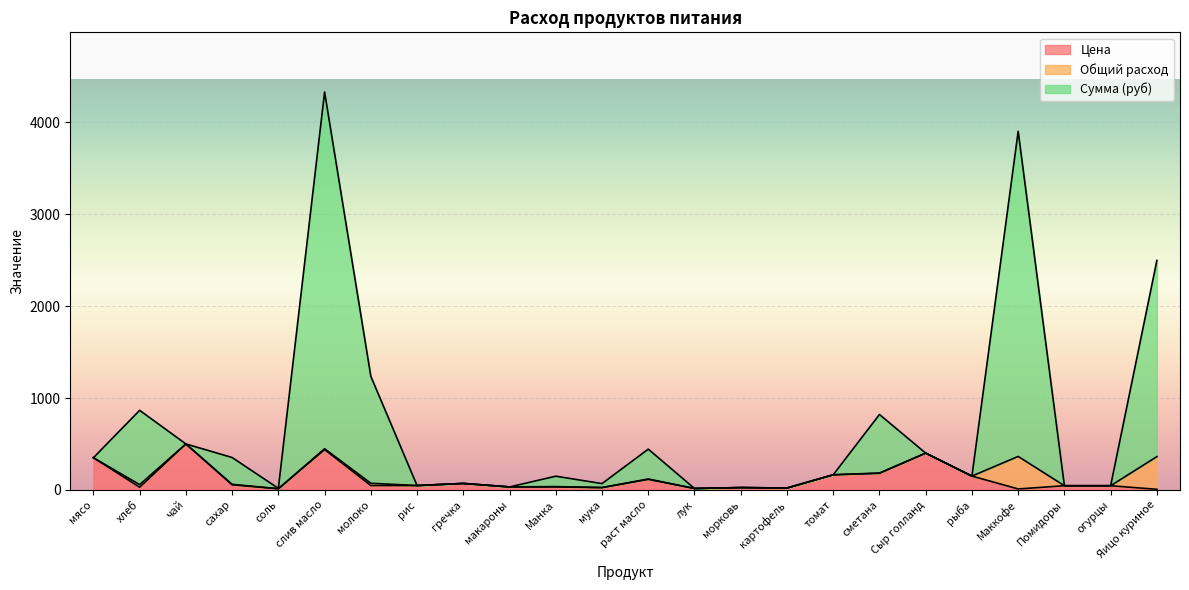

What is the label of the 18th point from the left?

сметана